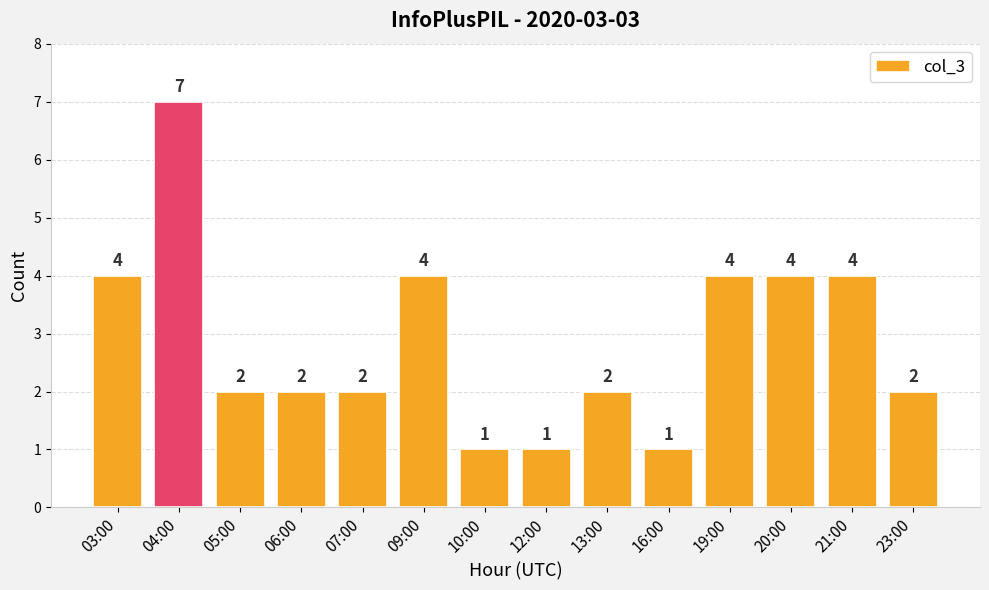

What is the change in value from 04:00 to 07:00?

-5